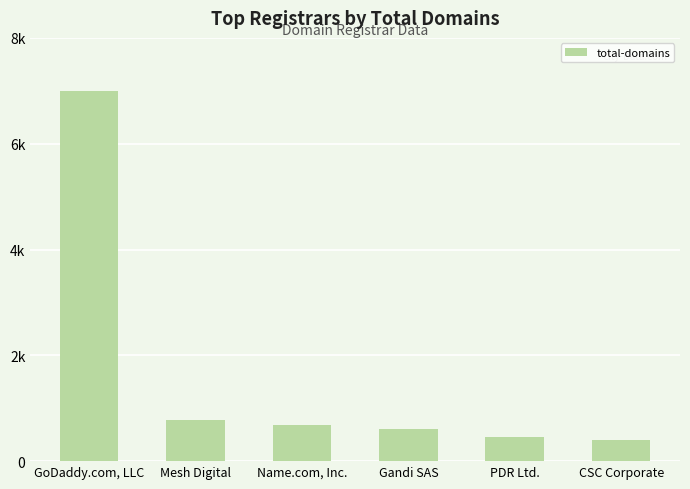

At which label is the value closest to 3704?

Mesh Digital